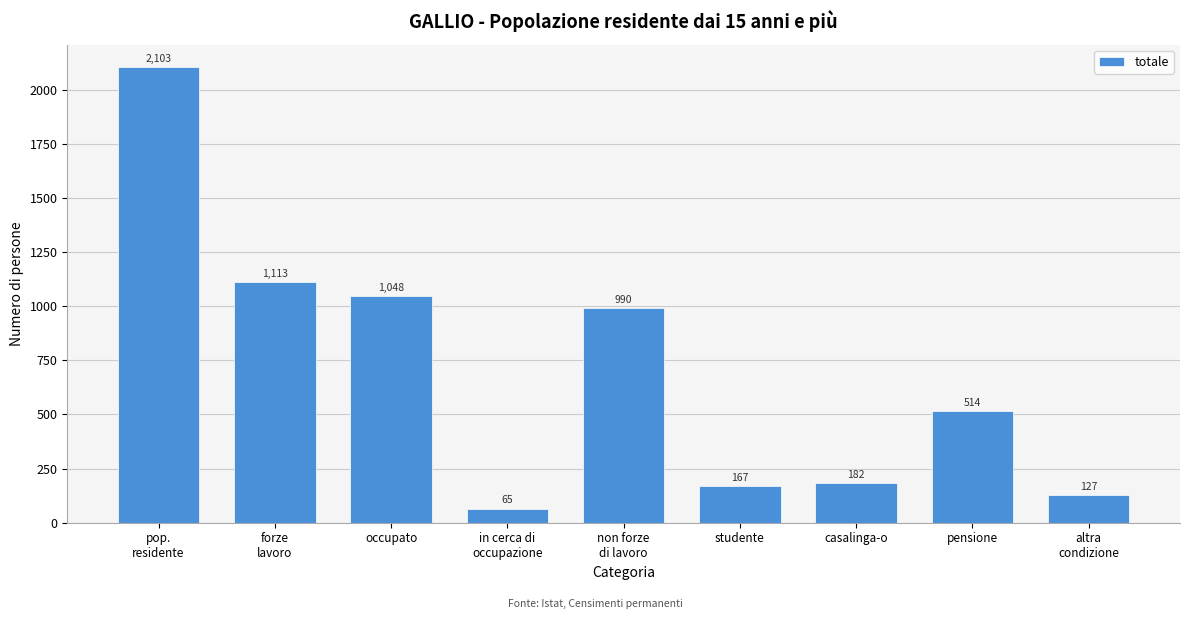

What is the label of the 7th bar from the left?

casalinga-o